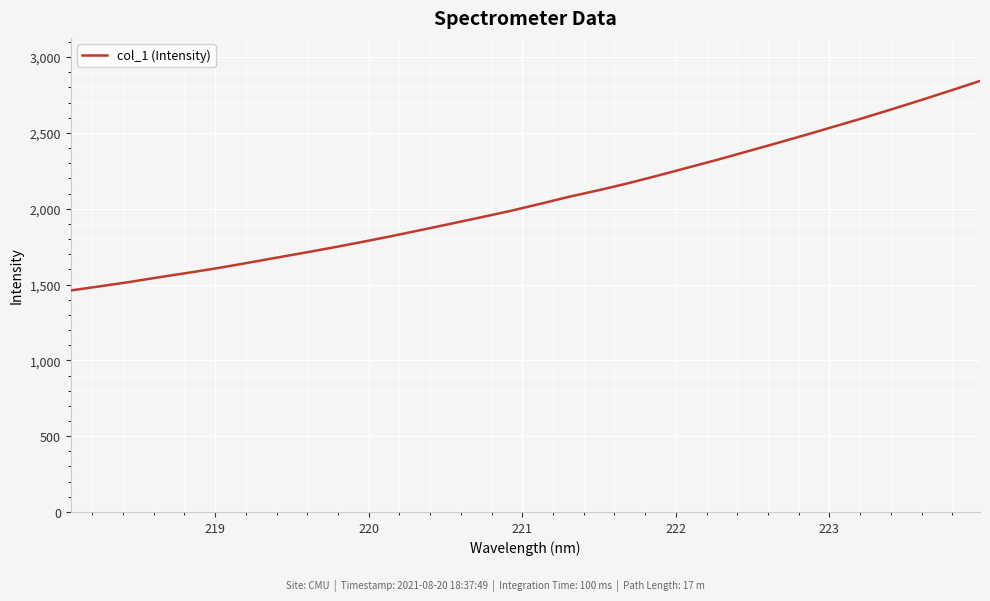

What is the greatest value displayed?

2842.2